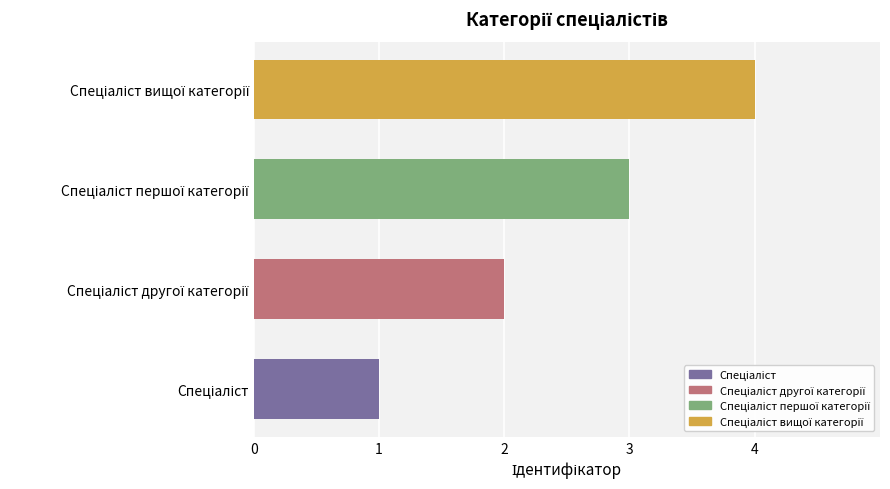

Does the chart contain stacked bars?

No